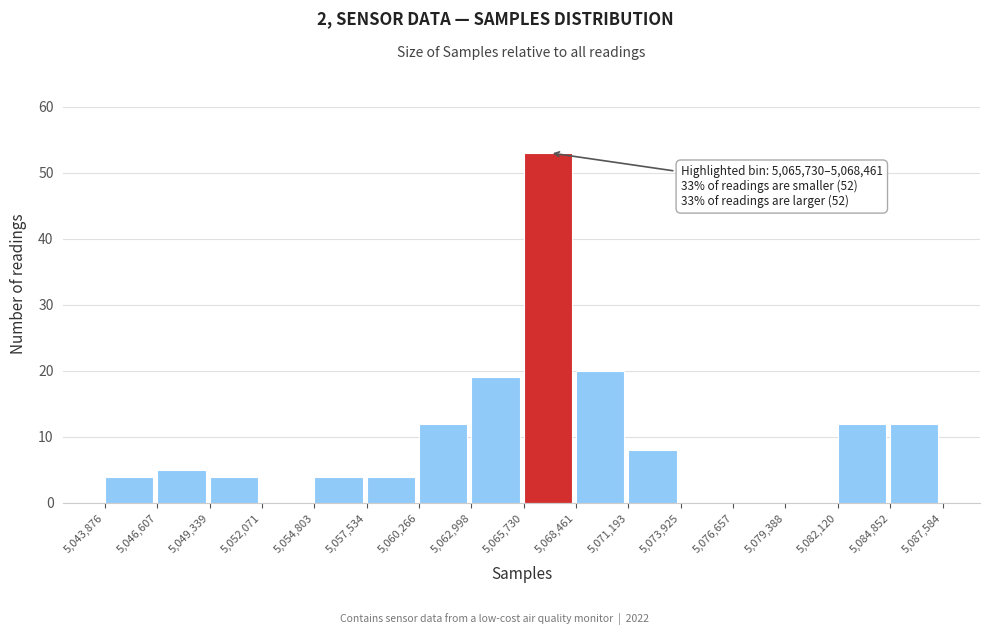

Over which range of the x-axis is the bar tallest?

5,065,730 to 5,068,461